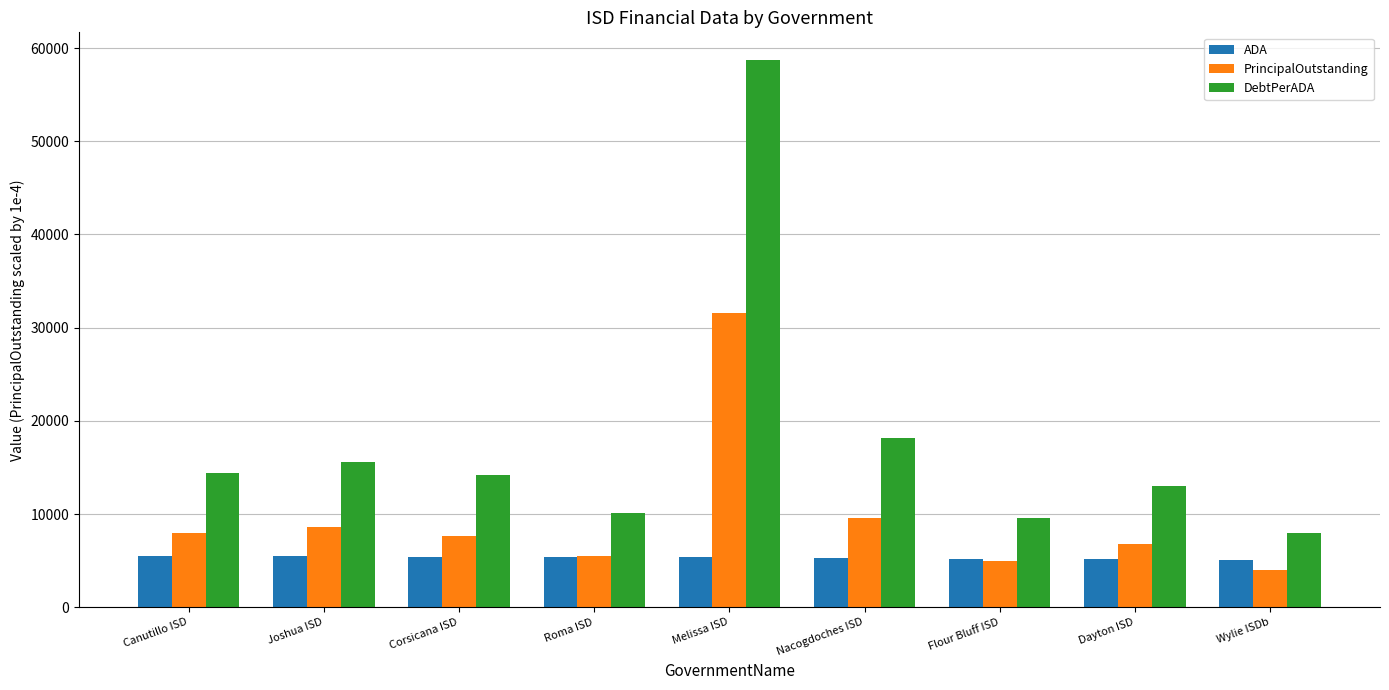

Between Corsicana ISD and Wylie ISDb, which series saw the biggest shift?

DebtPerADA